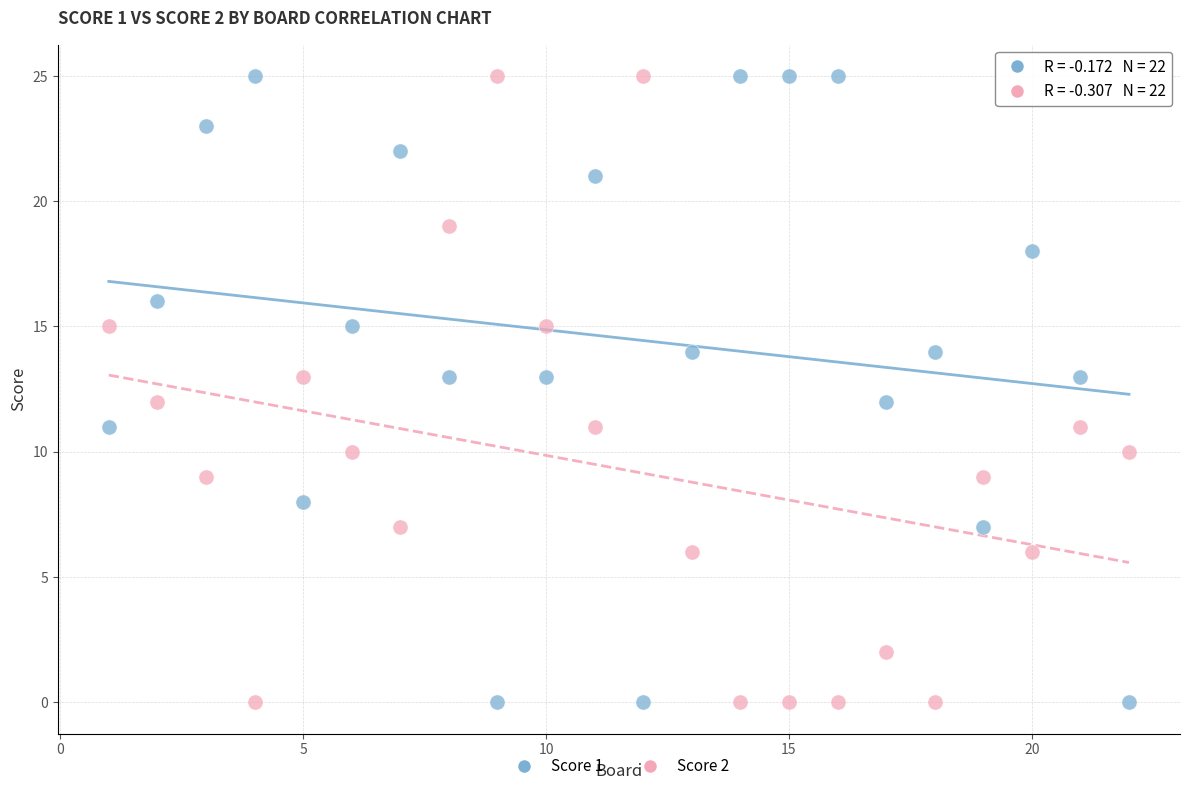

Across all data points, what is the range of Y values (max minus min)?

25